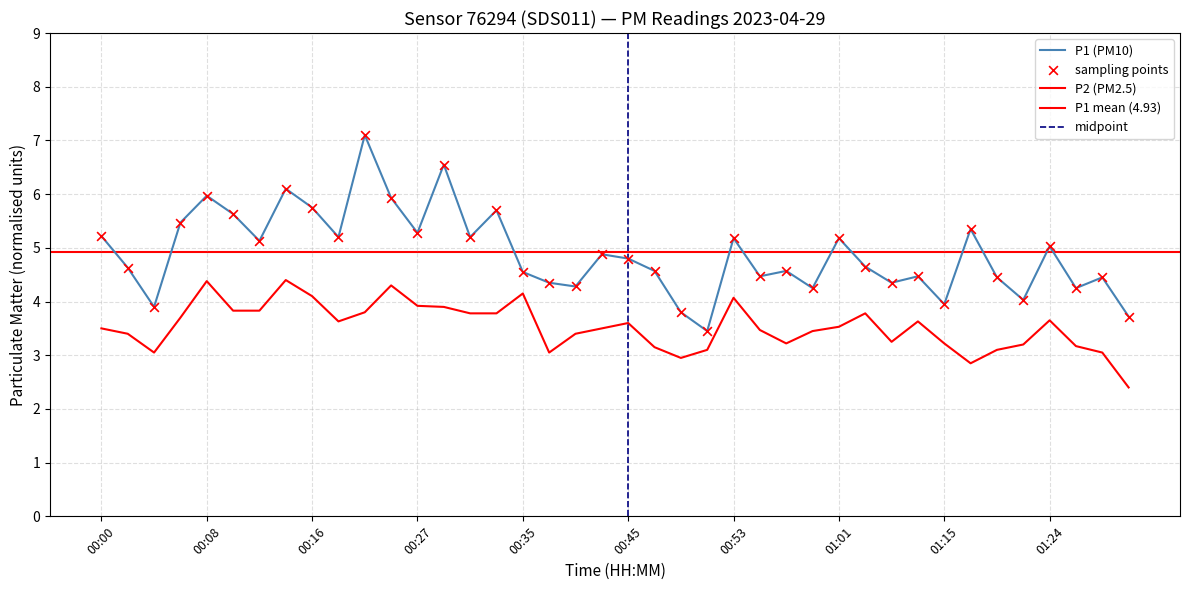

At how many categories does at least one series exceed 5?

18